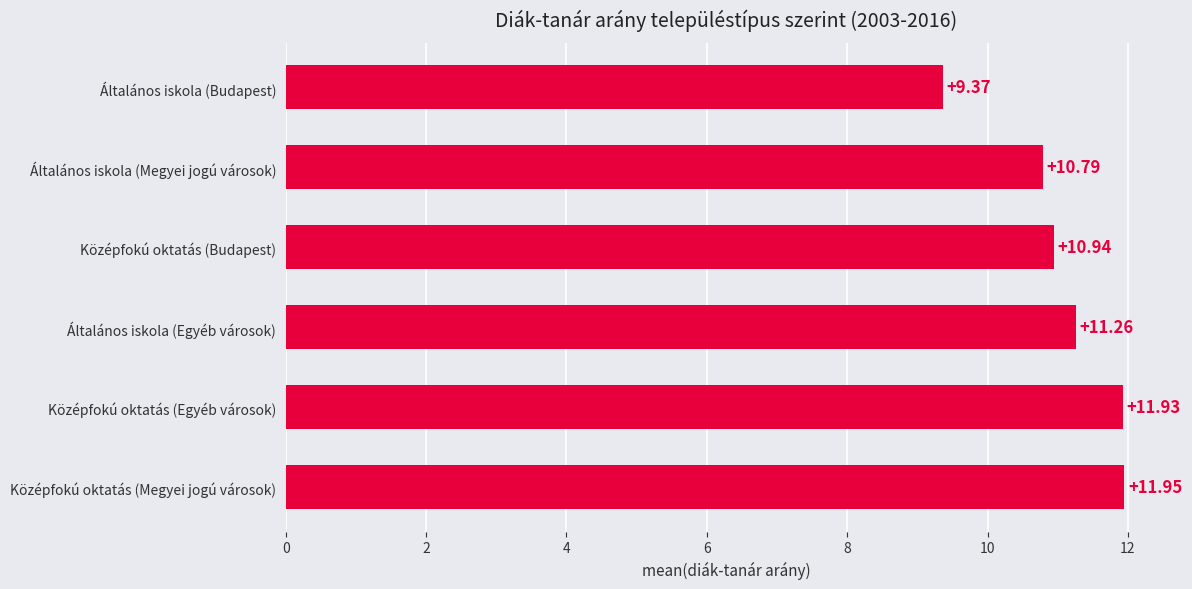

List the labels in order of value, smallest first.

Általános iskola (Budapest), Általános iskola (Megyei jogú városok), Középfokú oktatás (Budapest), Általános iskola (Egyéb városok), Középfokú oktatás (Egyéb városok), Középfokú oktatás (Megyei jogú városok)